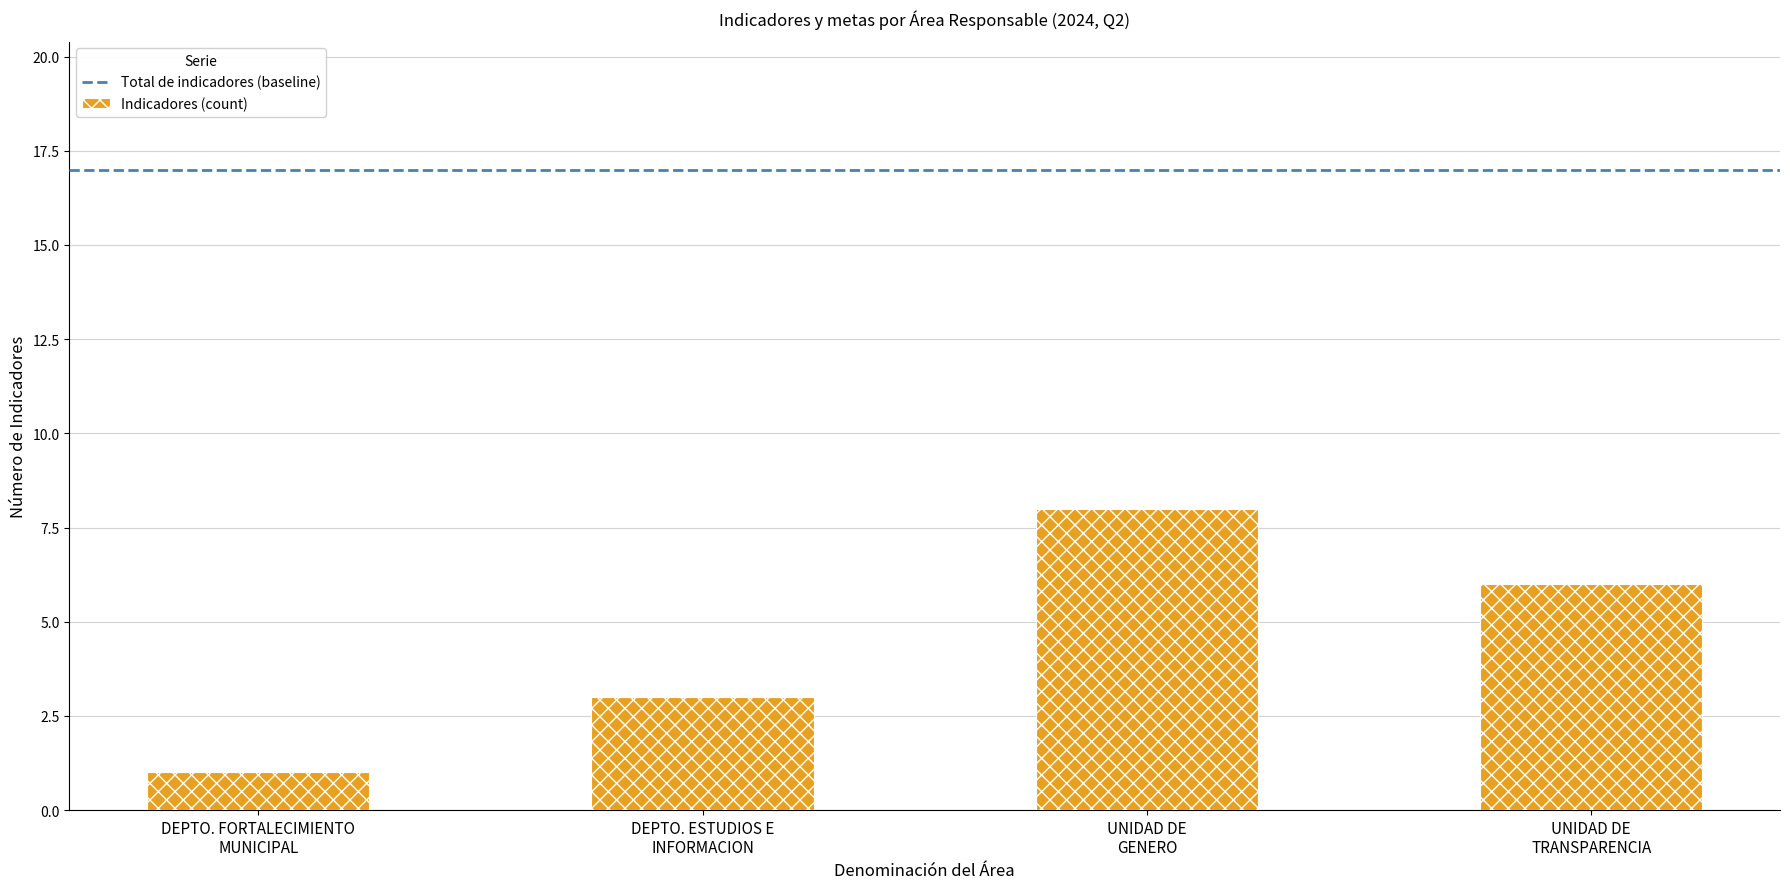

Reading left to right, what are all the values shown in this chart?

1	3	8	6